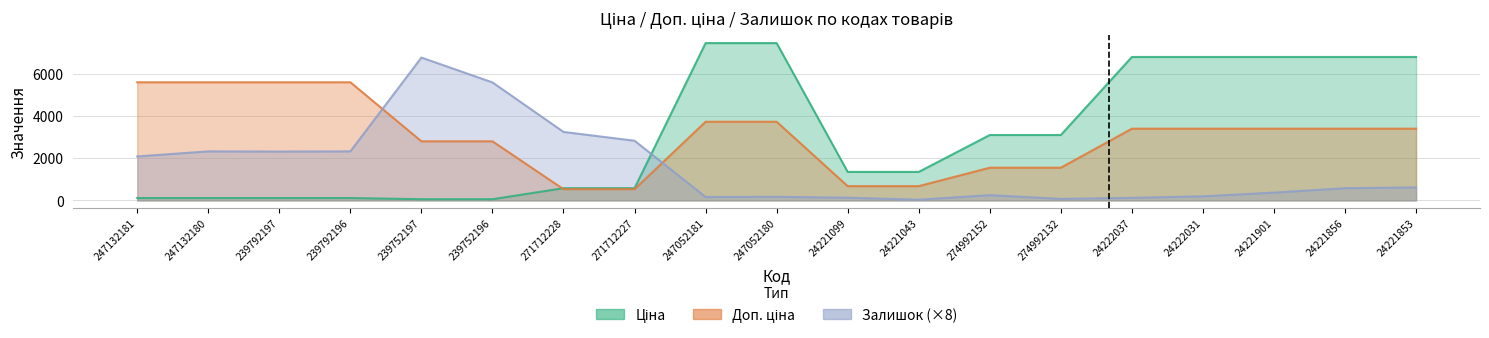

What position from the right is 271712228?

13